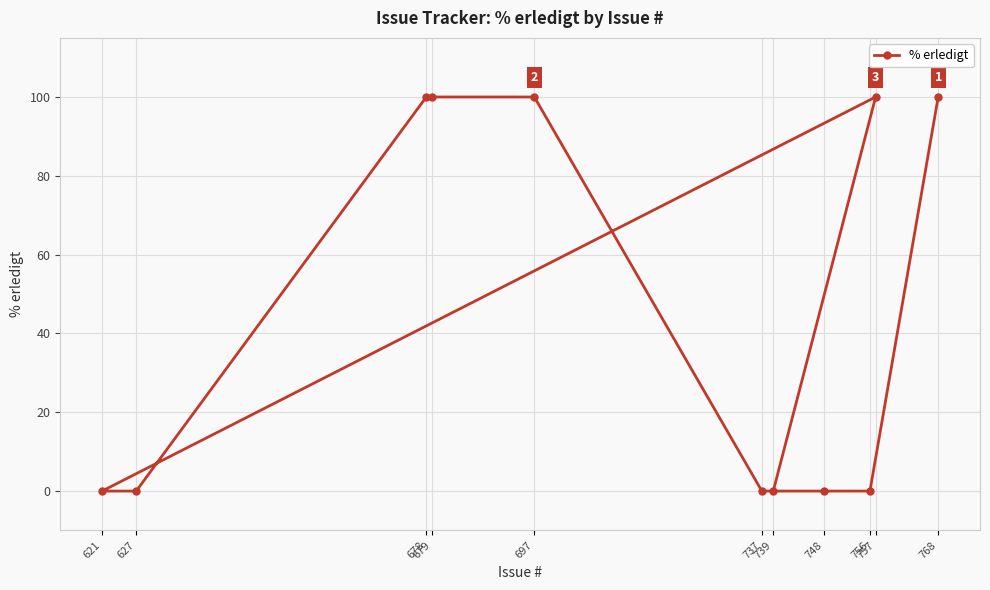

True or false: the data shows 0 at 627.

True